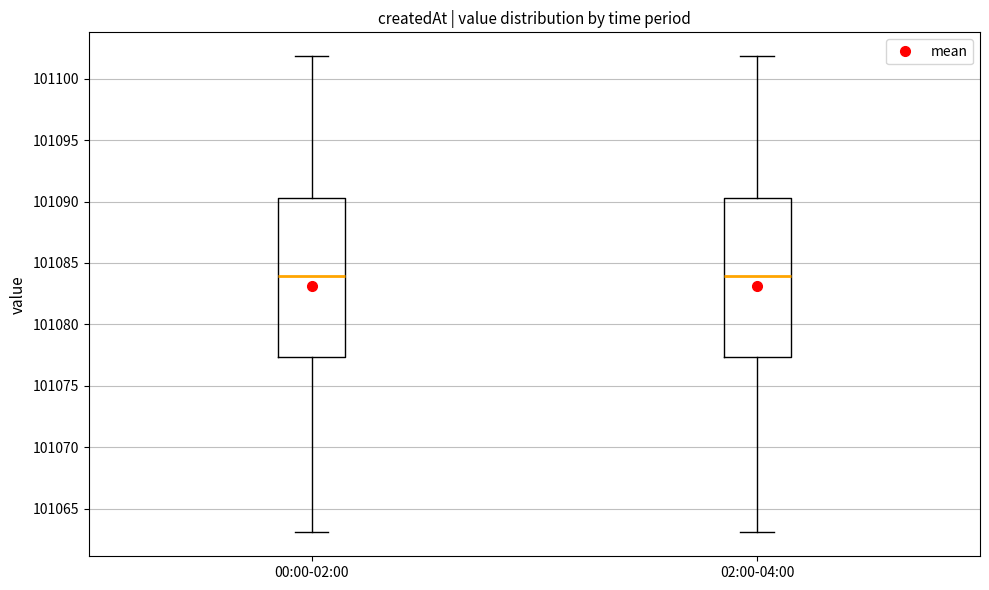

Reading left to right, read every box against the y-axis: the position of its median line, the range the box covers, and the ends of its whiskers. The values are not printed on the chart, so give them approximately, as read against the axis.

00:00-02:00: median 101084.0, box 101077.5 to 101090.5, whiskers 101063.0 to 101102.0
02:00-04:00: median 101084.0, box 101077.5 to 101090.5, whiskers 101063.0 to 101102.0